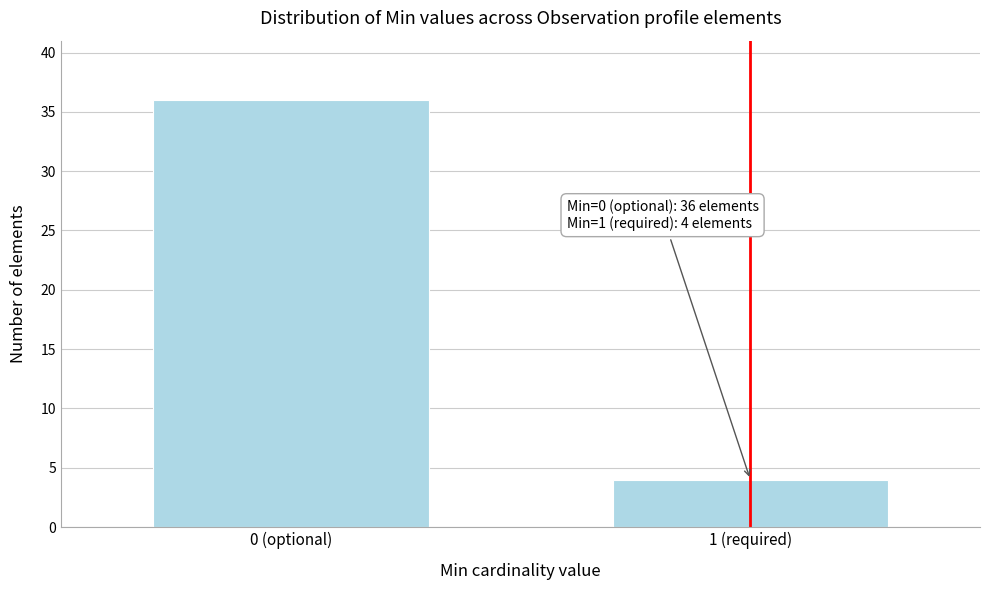

Reading left to right, transcribe all the data shown in this chart.

36	4